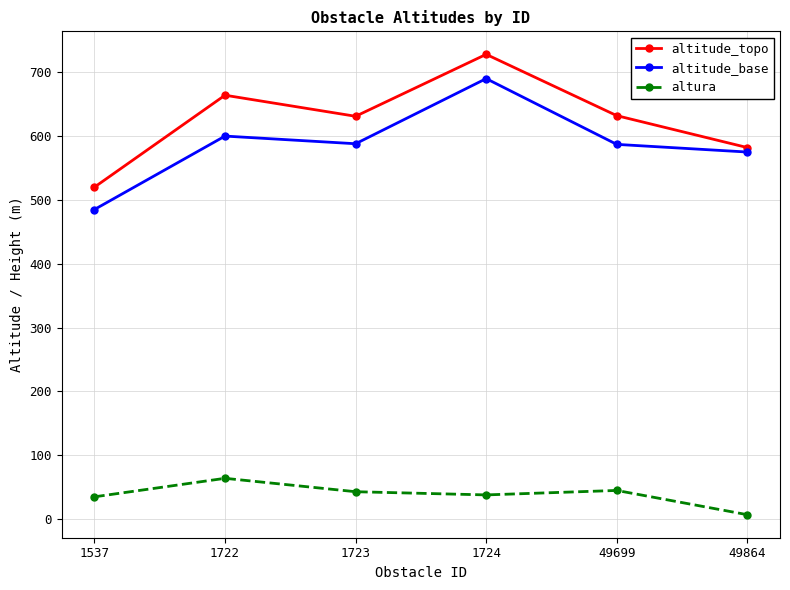

What is the minimum value shown in the chart?

7